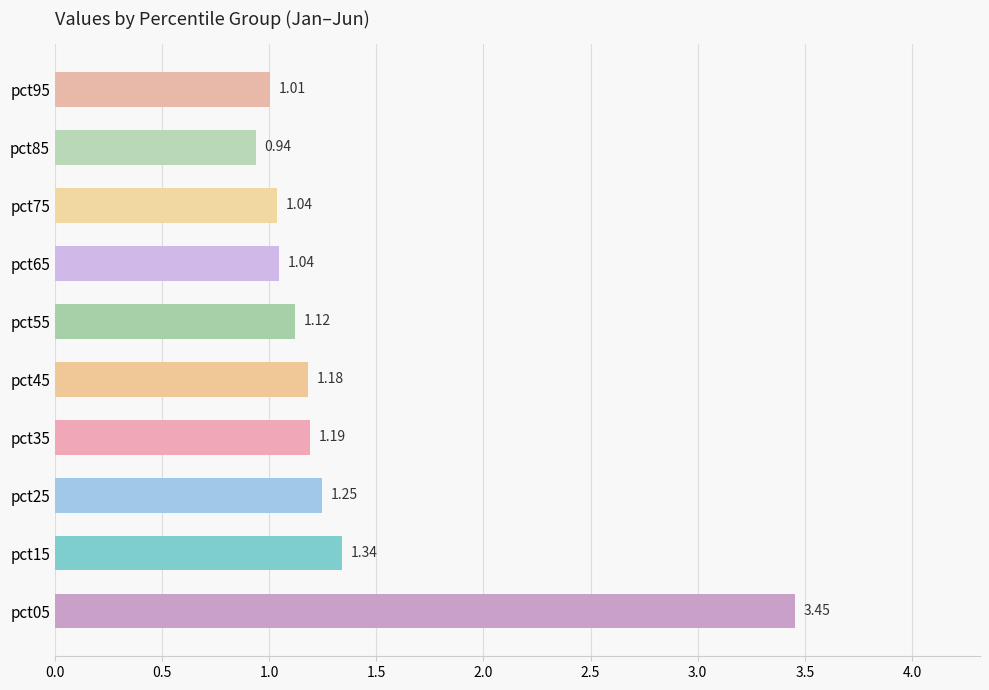

What is the difference between the maximum and second lowest values?

2.4